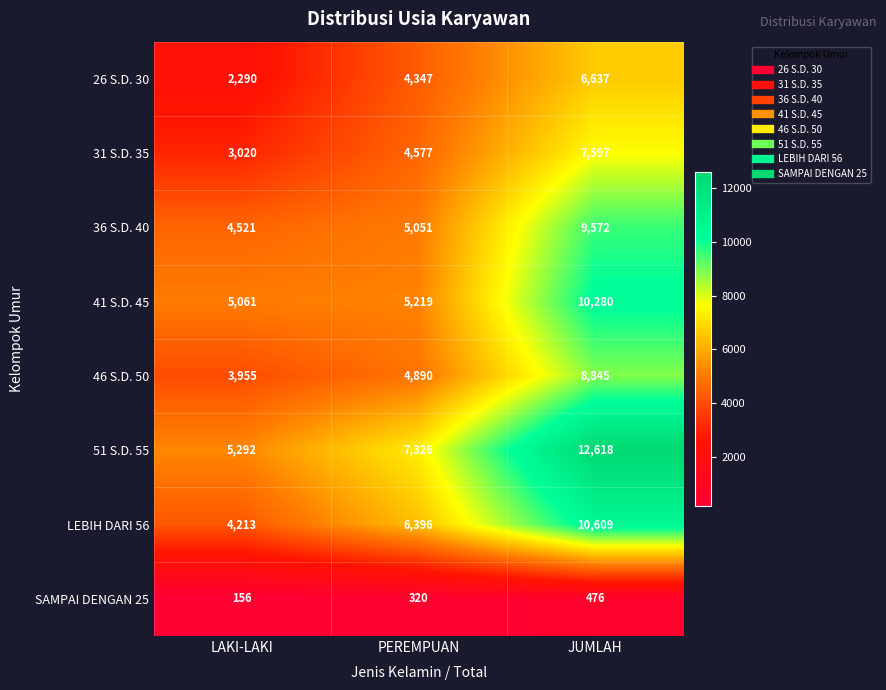

The value of 36 S.D. 40 at PEREMPUAN is 5051. True or false?

True